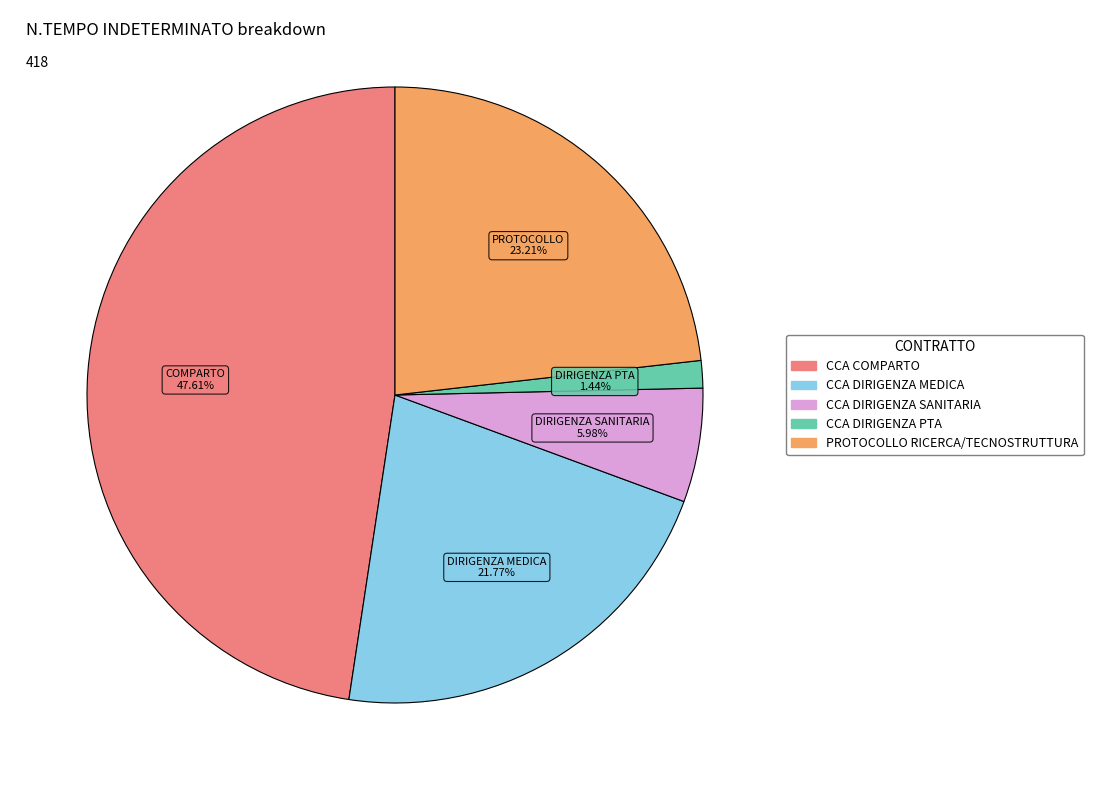

Rank the categories by value from lowest to highest.

CCA DIRIGENZA PTA, CCA DIRIGENZA SANITARIA, CCA DIRIGENZA MEDICA, PROTOCOLLO RICERCA/TECNOSTRUTTURA, CCA COMPARTO